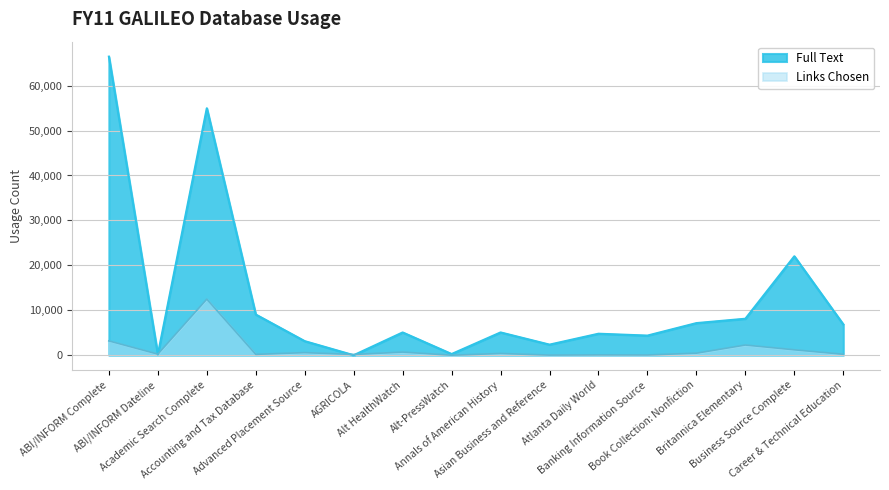

Read the Full Text value at Advanced Placement Source, to the nearest 50.

3150